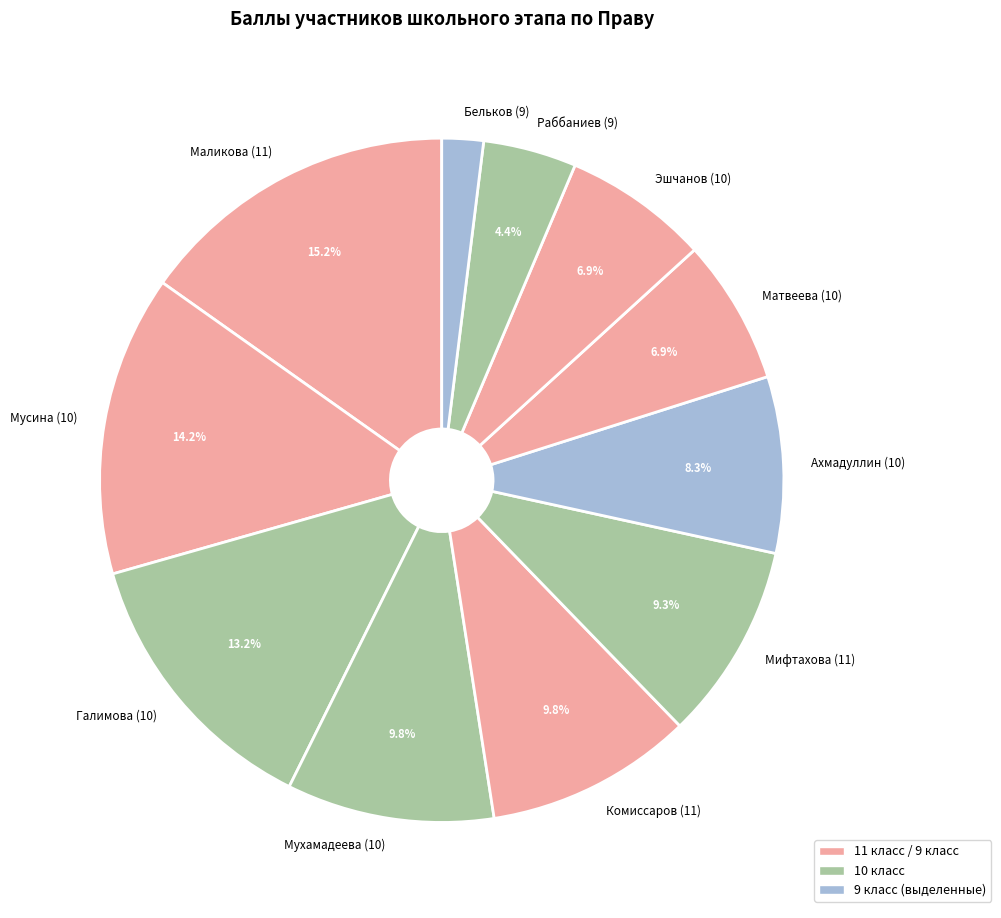

True or false: Матвеева (10) accounts for 20% of the total.

False